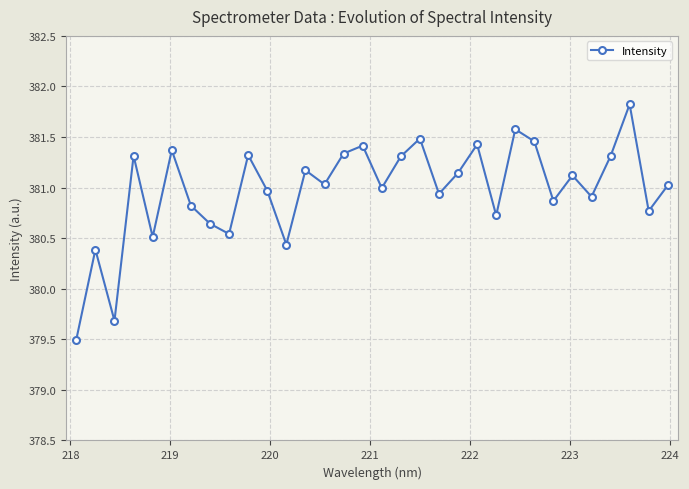

What is the greatest value displayed?

381.8